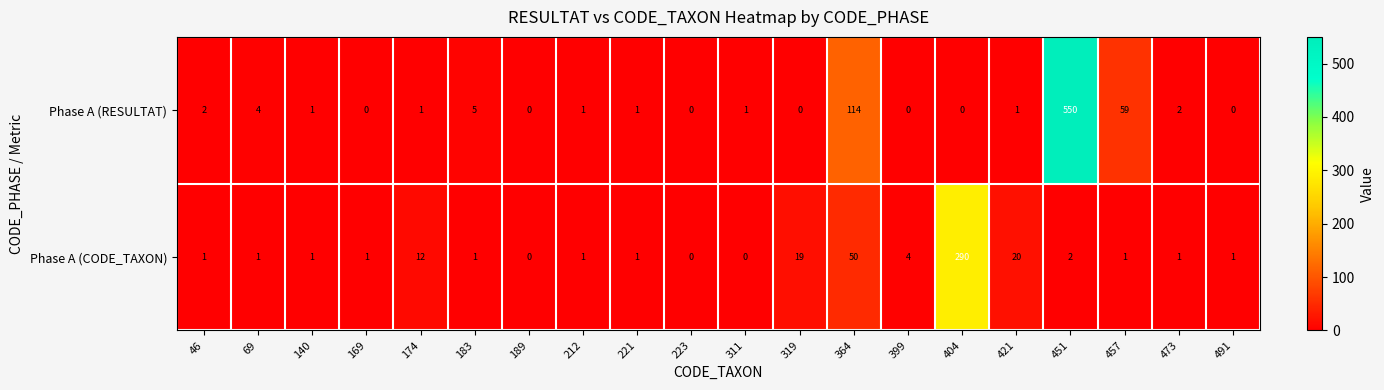

Where is Phase A (RESULTAT) nearest to the value 275?

364